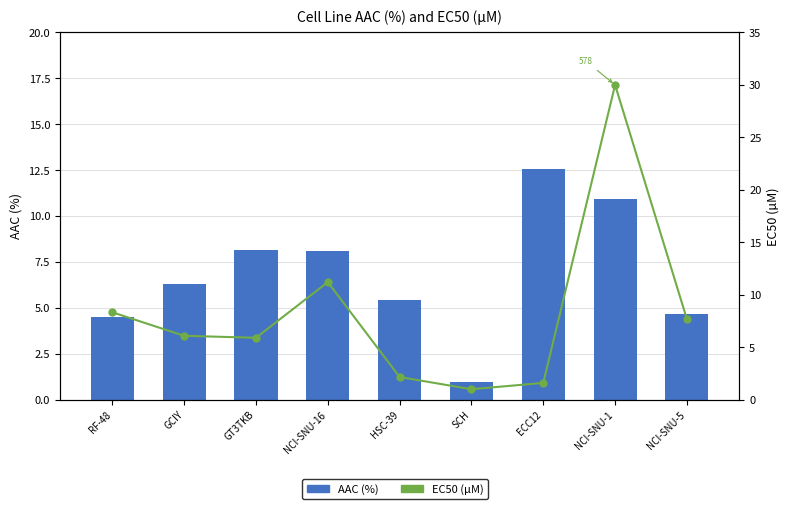

Which has a higher value, GCIY or RF-48?

GCIY